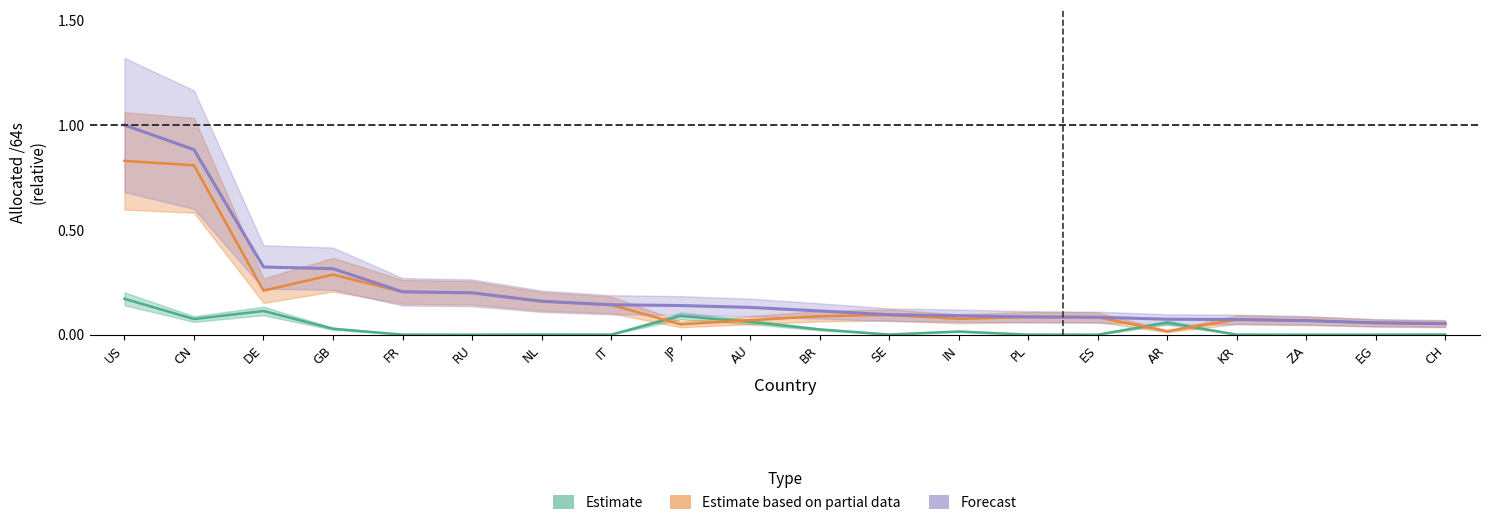

What is the label of the 19th point from the left?

EG